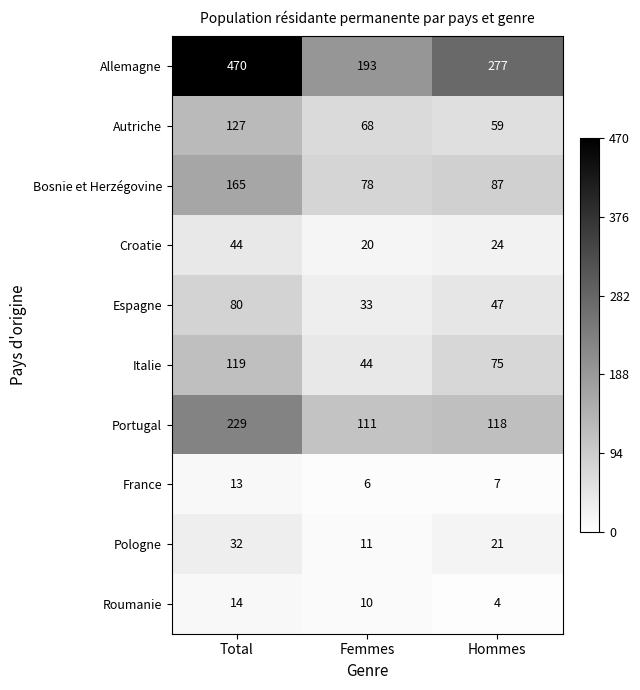

Rank the series at Femmes from highest to lowest value.

Allemagne, Portugal, Bosnie et Herzégovine, Autriche, Italie, Espagne, Croatie, Pologne, Roumanie, France